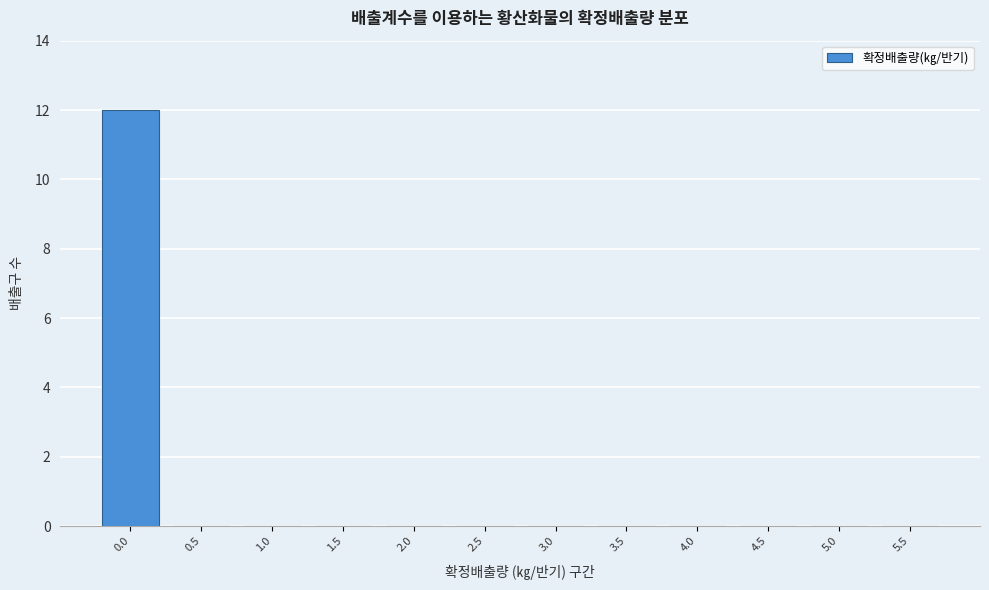

Reading left to right, list all the values displayed in this chart.

0.0=12	0.5=0	1.0=0	1.5=0	2.0=0	2.5=0	3.0=0	3.5=0	4.0=0	4.5=0	5.0=0	5.5=0